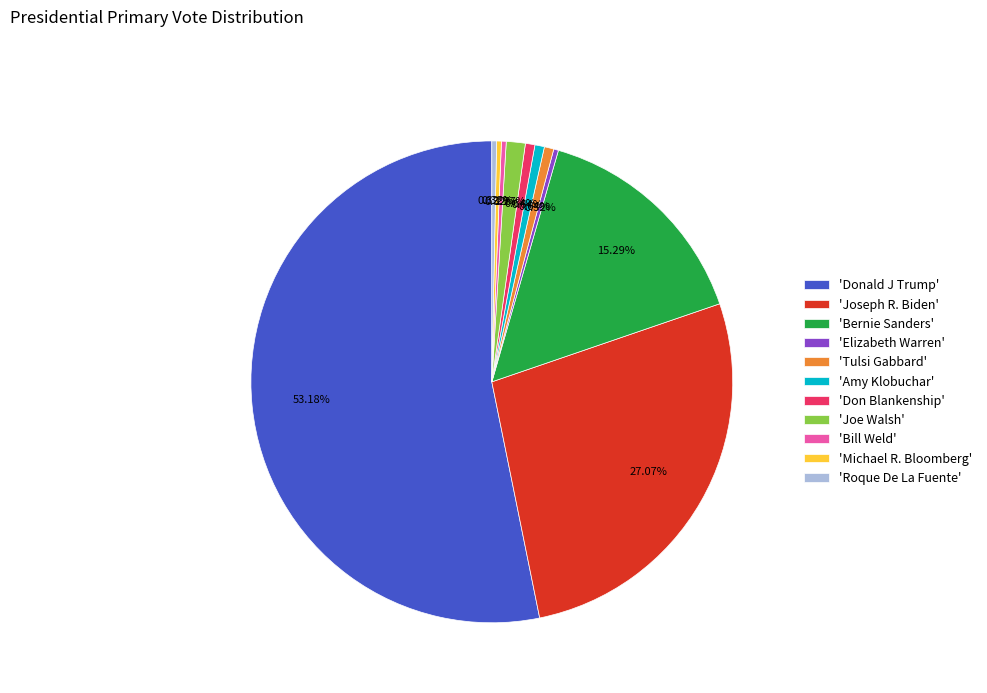

Count the number of slices in the pie.

11